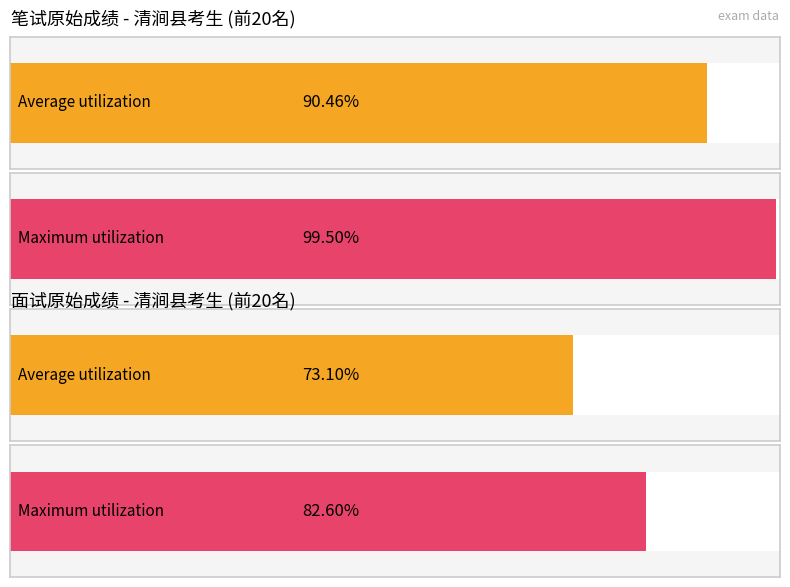

Which series has the widest spread of values?

面试原始成绩